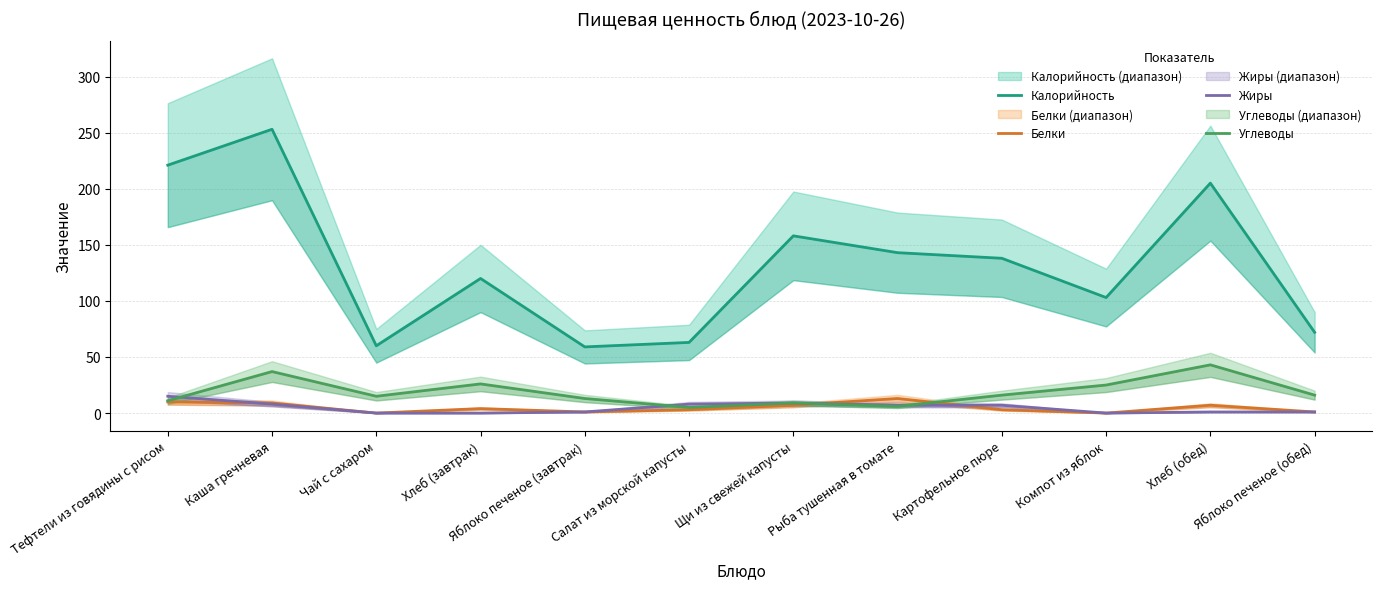

Rank the categories by Углеводы value from highest to lowest.

Хлеб (обед), Каша гречневая, Хлеб (завтрак), Компот из яблок, Картофельное пюре, Яблоко печеное (обед), Чай с сахаром, Яблоко печеное (завтрак), Тефтели из говядины с рисом, Щи из свежей капусты, Рыба тушенная в томате, Салат из морской капусты